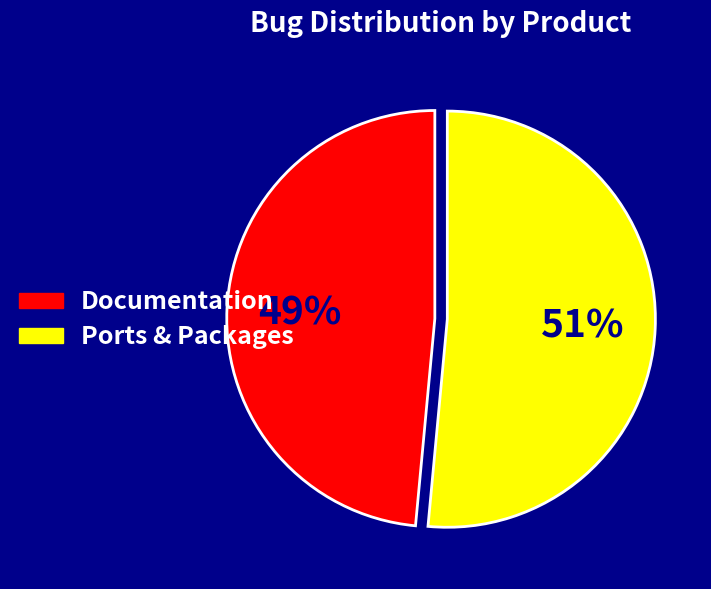

Is there a majority slice in this chart?

Yes